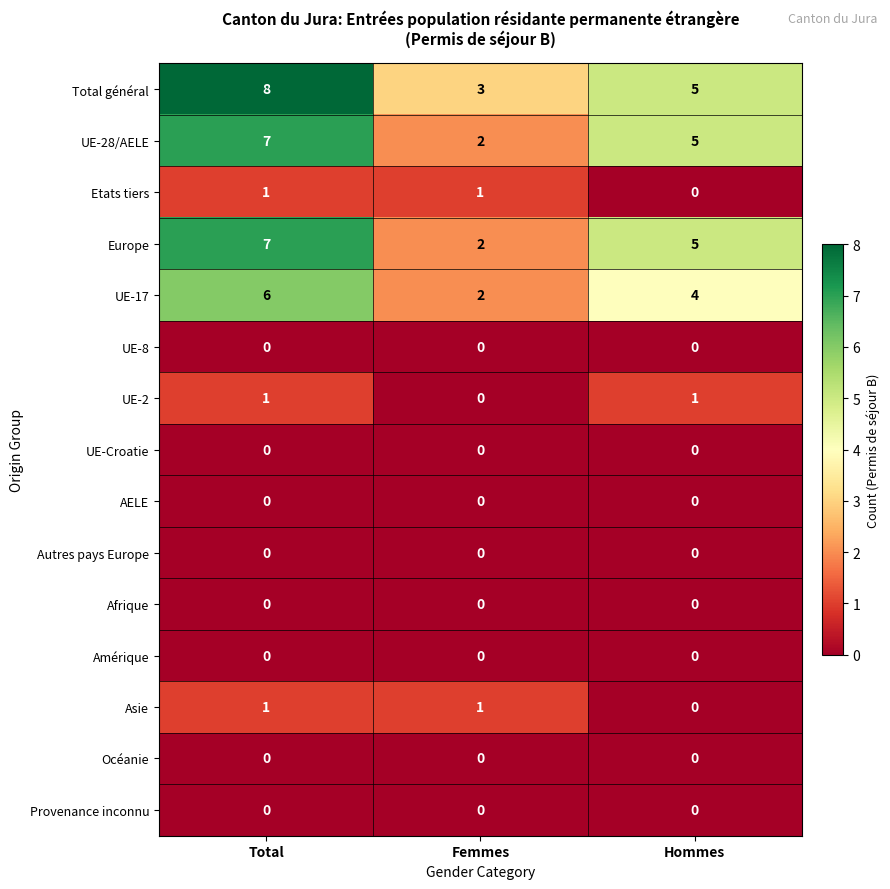

Where is Etats tiers nearest to the value 0?

Hommes